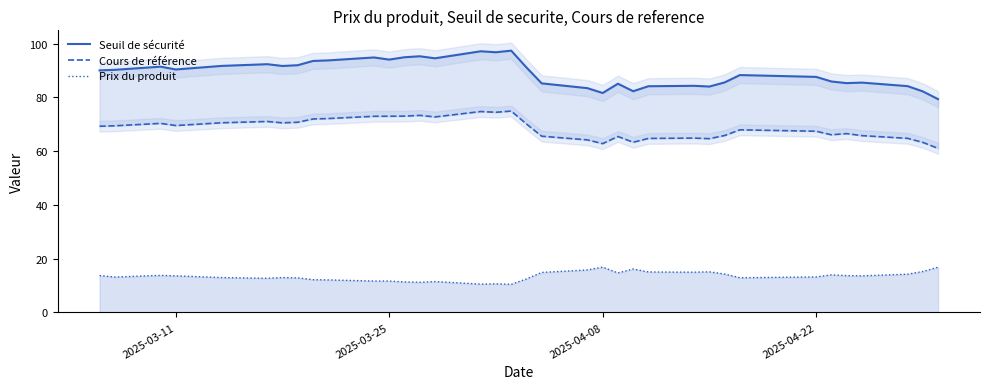

True or false: Prix du produit has a value of 13.2 at 2025-04-22.

True